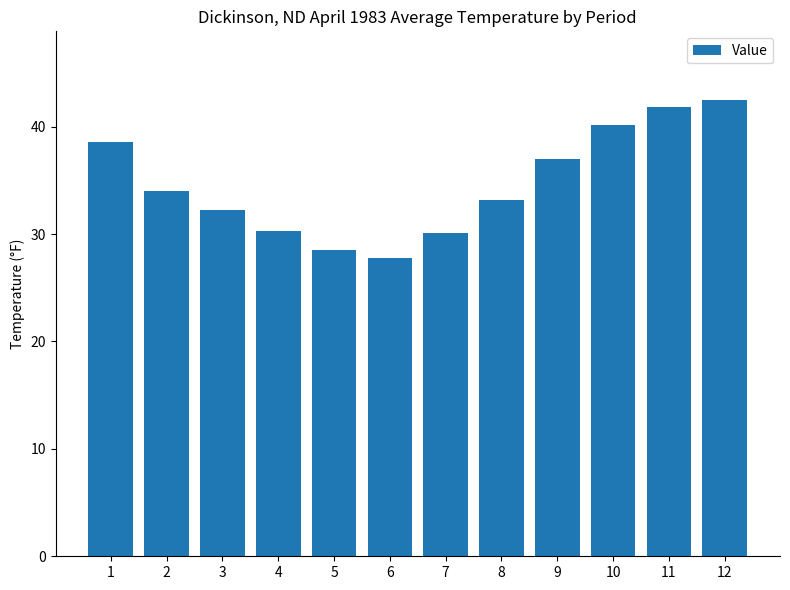

What is the ratio of the value at 11 to the value at 5?

1.5